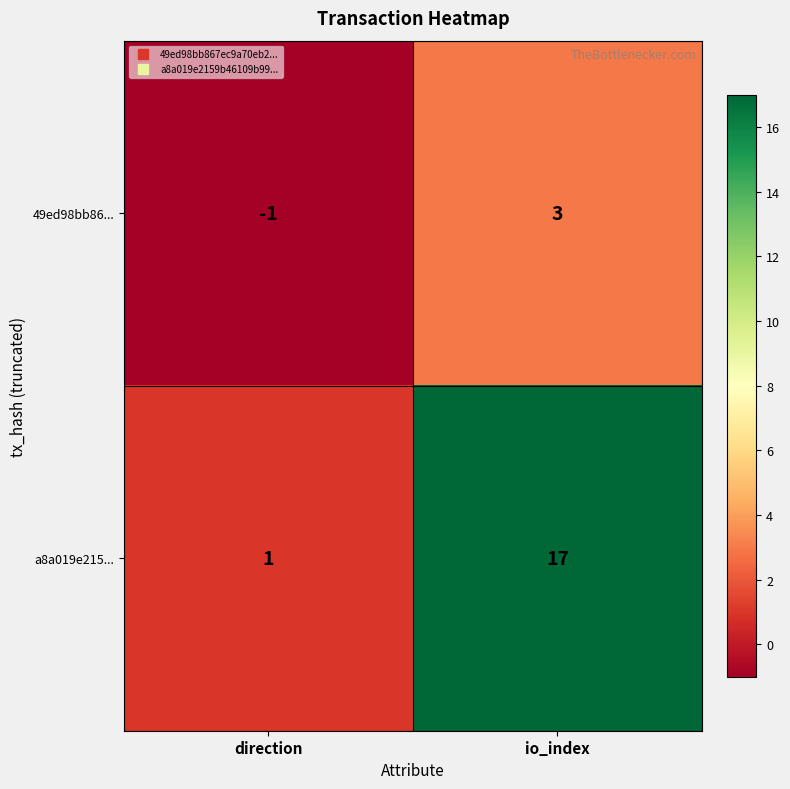

Rank the series by their maximum value, from lowest to highest.

49ed98bb86..., a8a019e215...